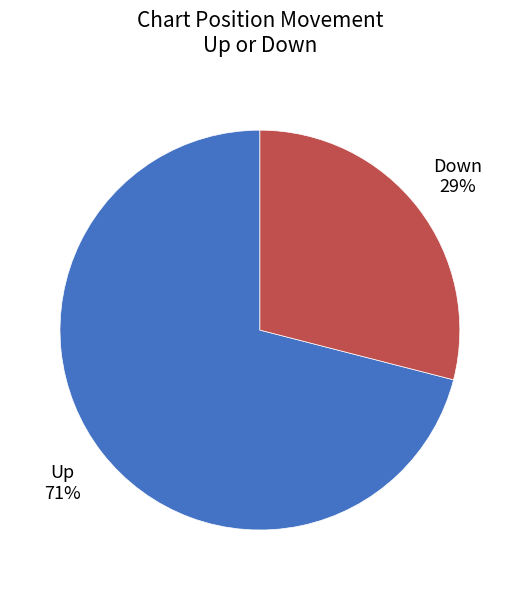

Is there any slice that represents more than half of the pie?

Yes